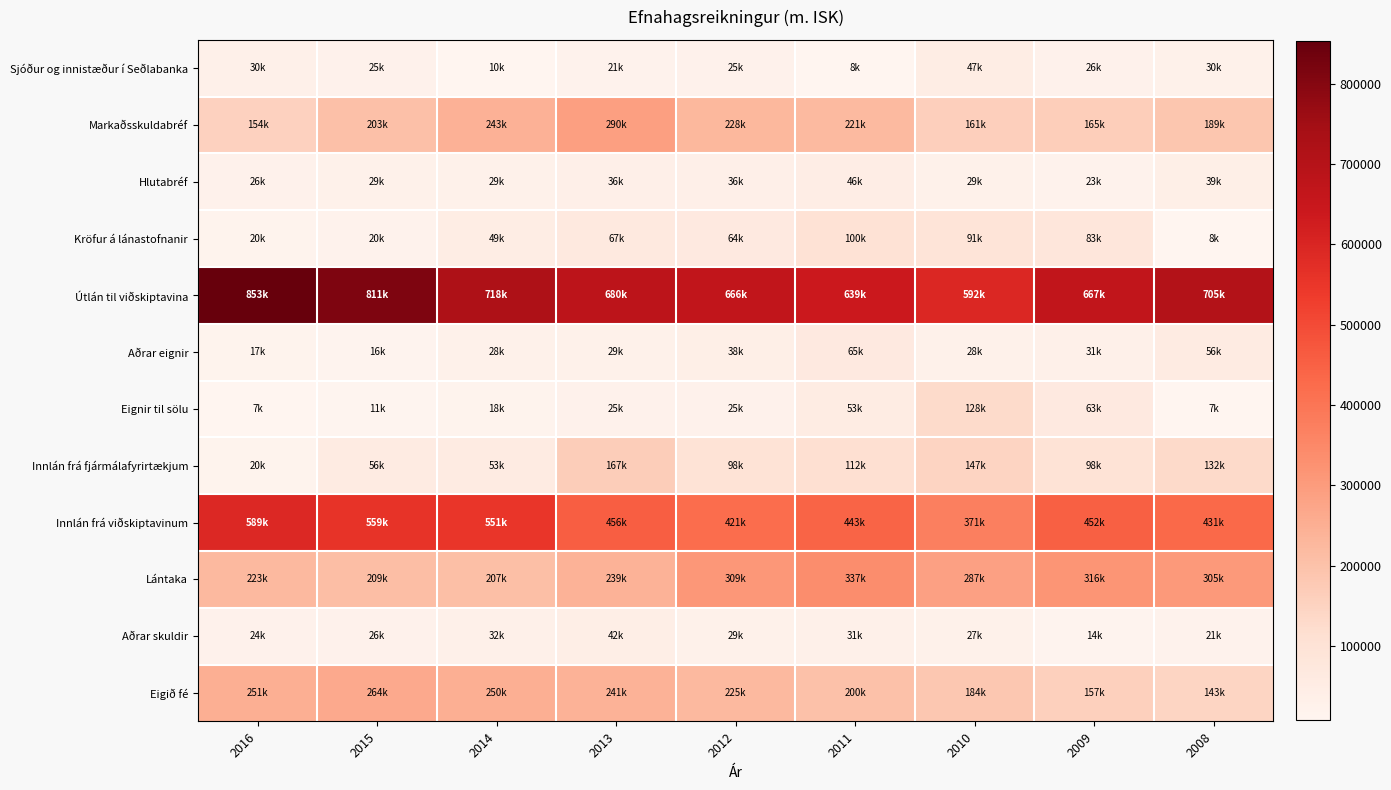

What is the difference between the highest and lowest values at 2009?

652919